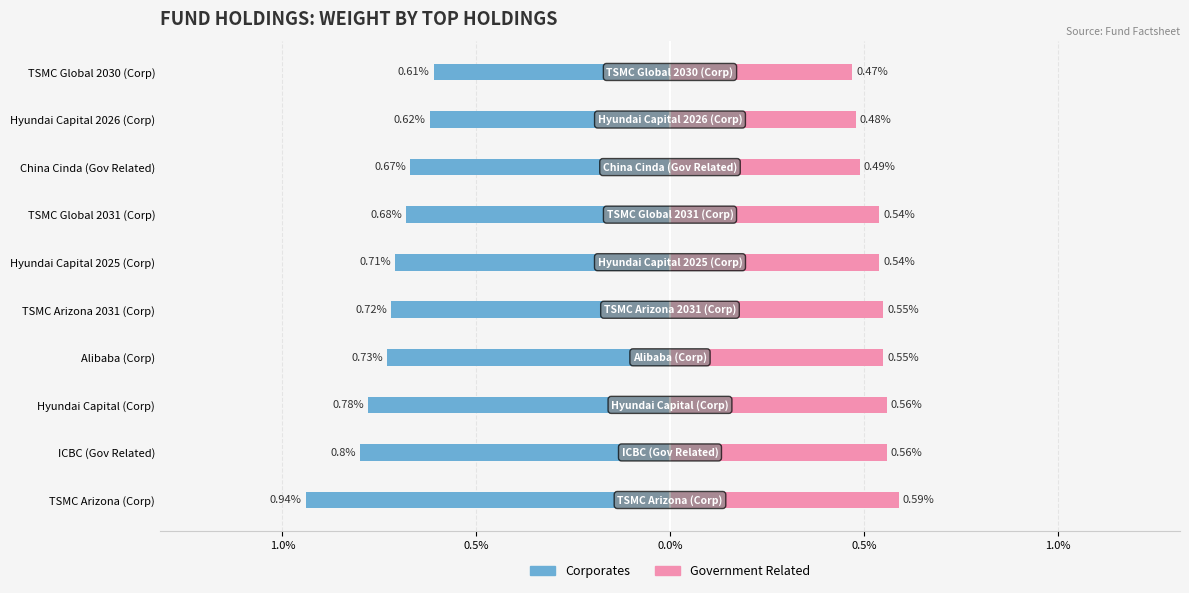

What is the spread (max minus min) of values at TSMC Global 2030 (Corp)?

1.1